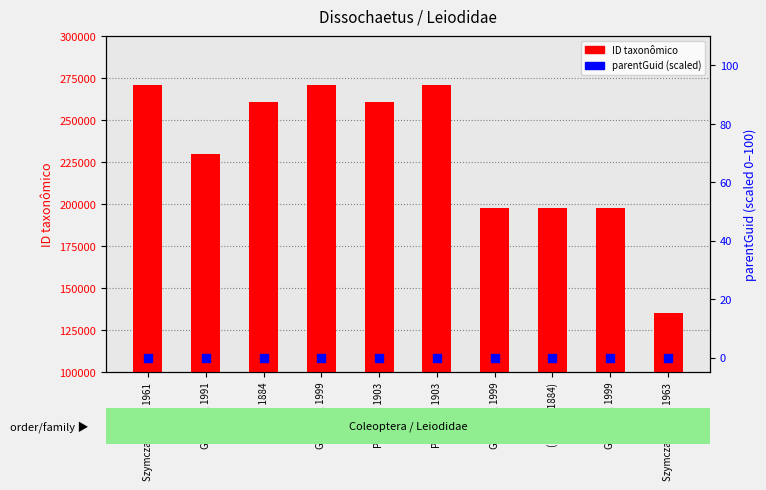

Which series reaches the minimum Y coordinate?

parentGuid